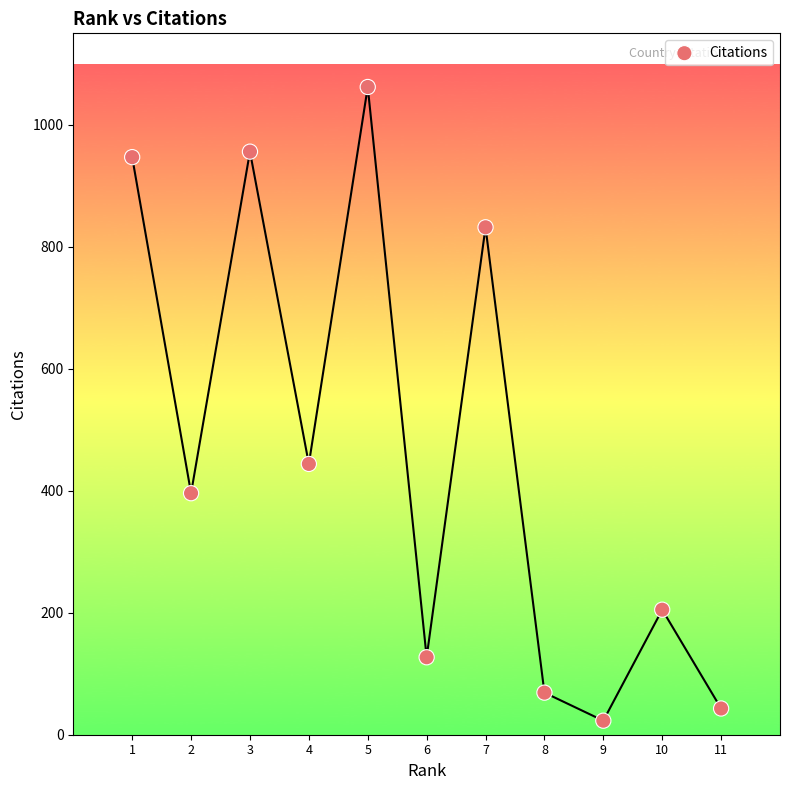

What is the range of Y values (max minus min)?

1039